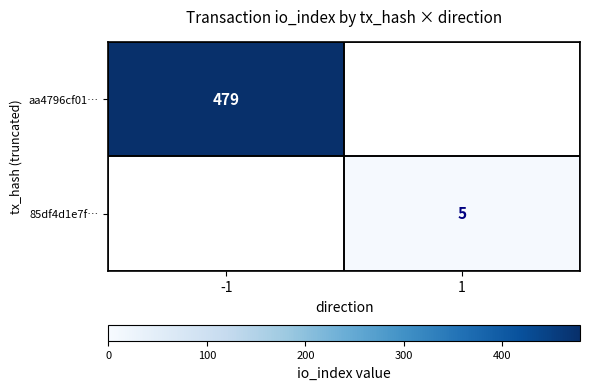

Is the value of 85df4d1e7f… at 1 greater than the value of aa4796cf01… at -1?

No